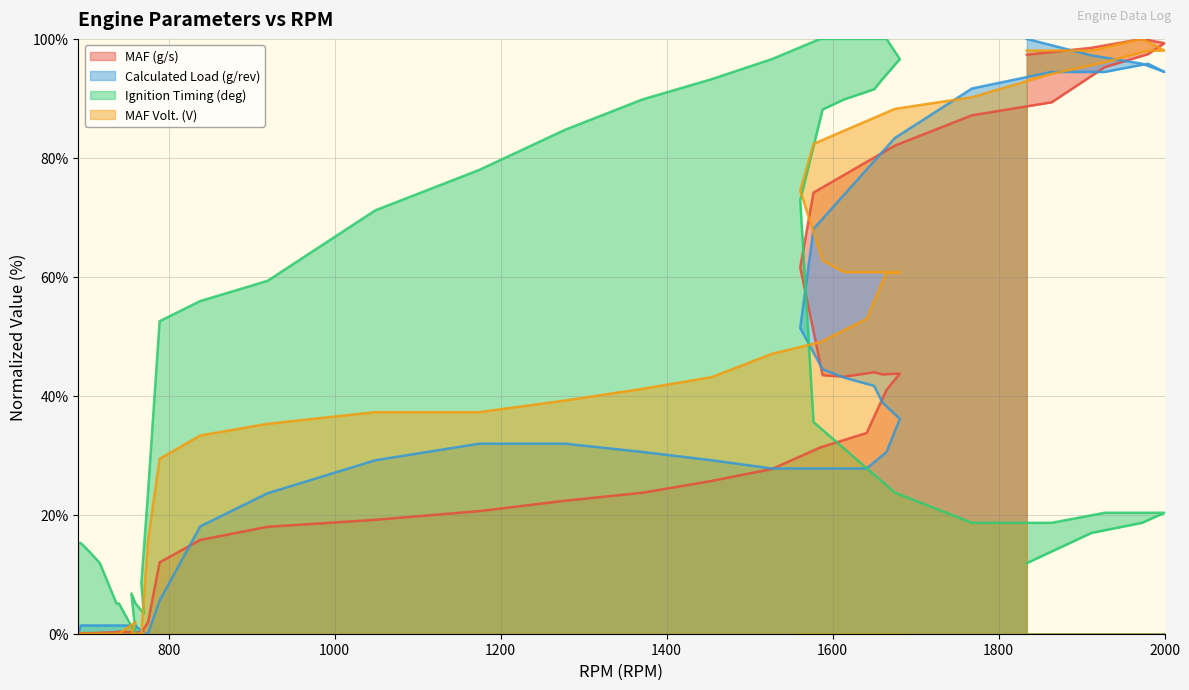

Is the value of MAF Volt. (V) at 22 greater than the value of Ignition Timing (deg) at 26?

No